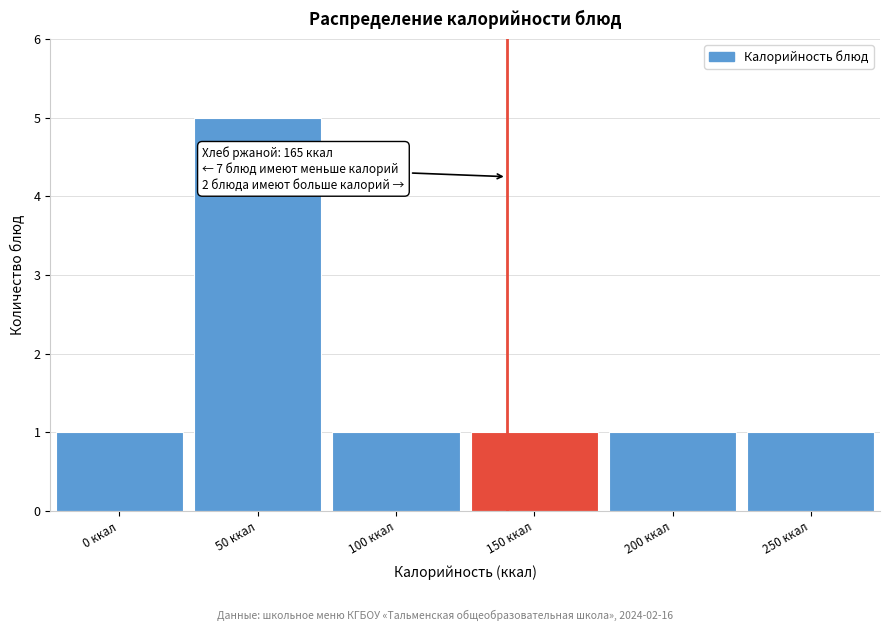

Reading left to right, extract all data points from this chart.

1	5	1	1	1	1